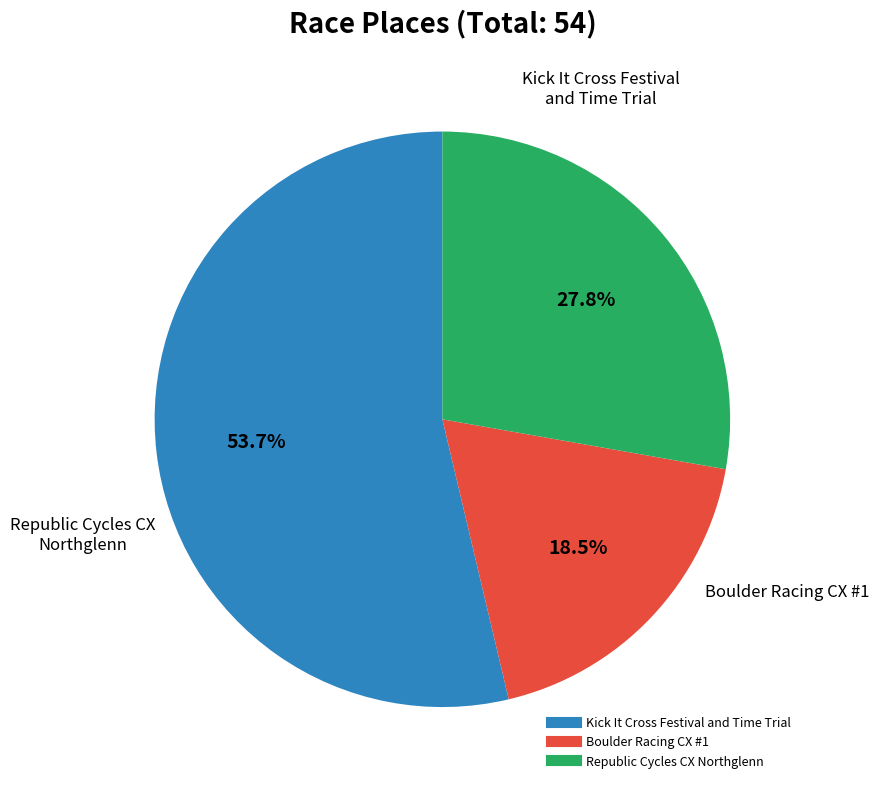

What percentage is the Republic Cycles CX Northglenn slice, to the nearest percent?

28%